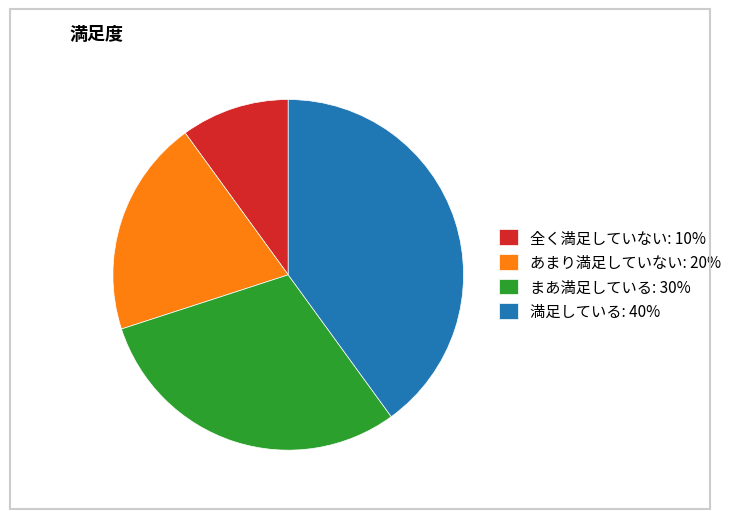

What is the ratio of the value at まあ満足している to the value at あまり満足していない?

1.5